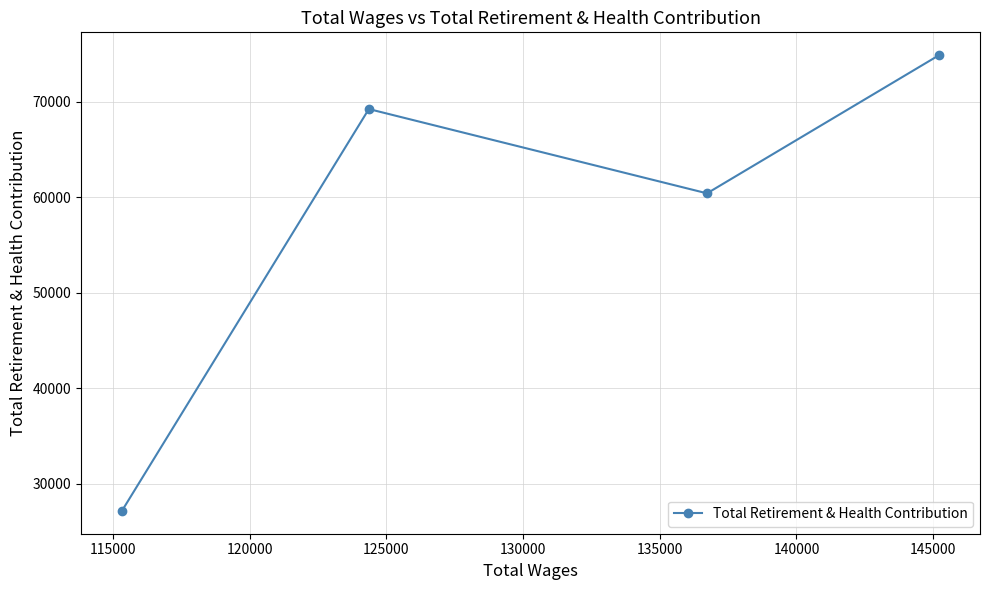

What is the minimum value shown in the chart?

27170